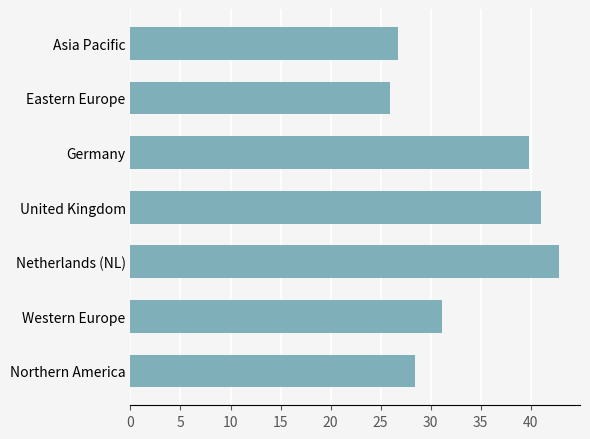

The value at United Kingdom is 22.1. True or false?

False